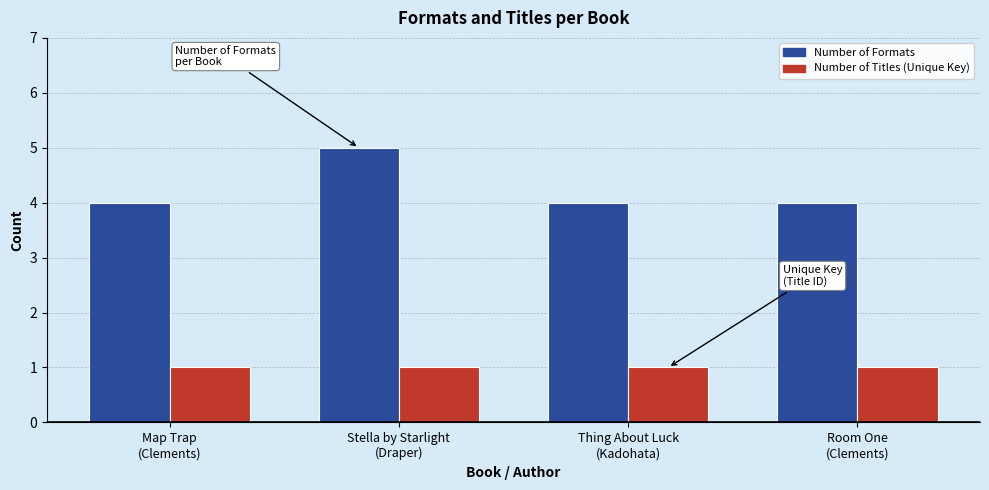

List the series in order of their peak value, lowest first.

Number of Titles (Unique Key), Number of Formats